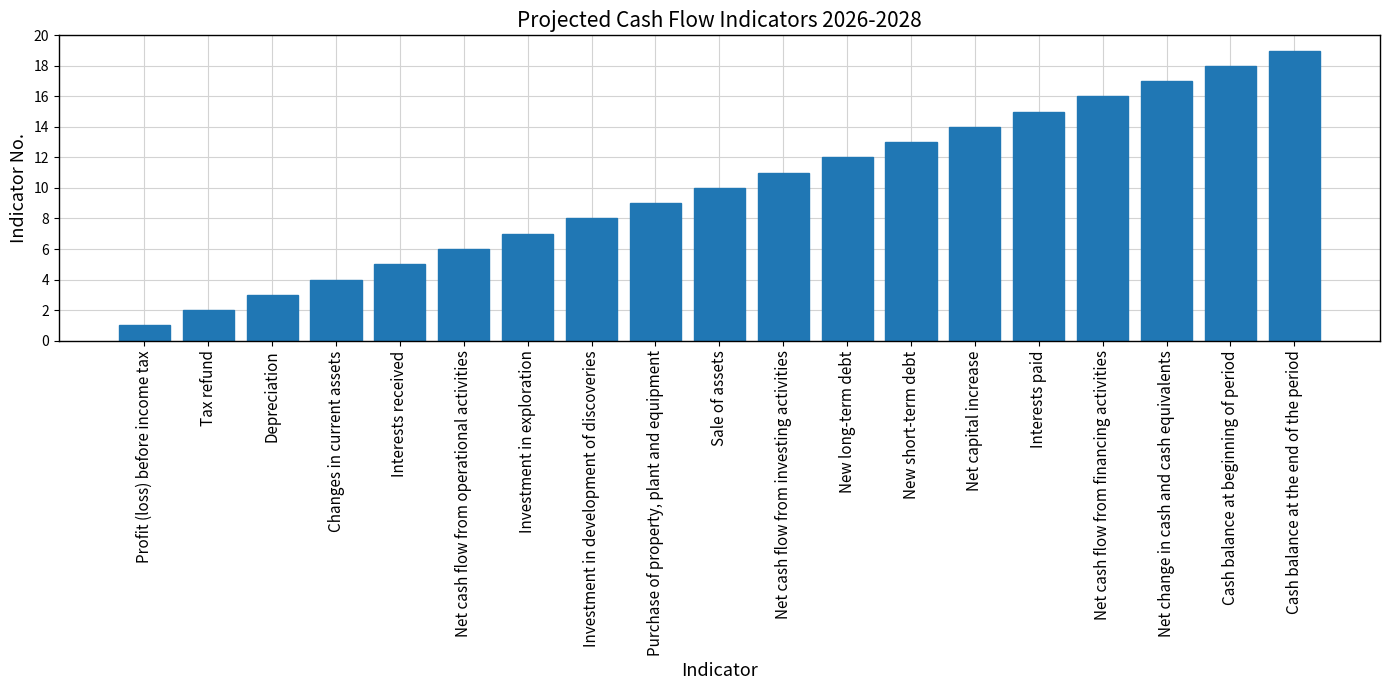

At which category does the chart reach its minimum across all series?

Profit (loss) before income tax